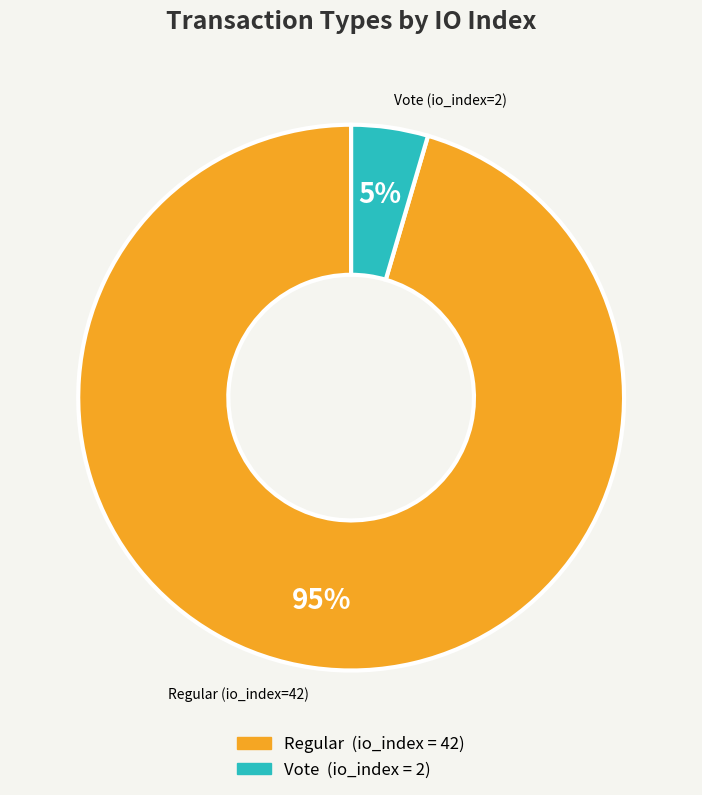

What is the smallest slice in the pie chart?

Vote (io_index=2)